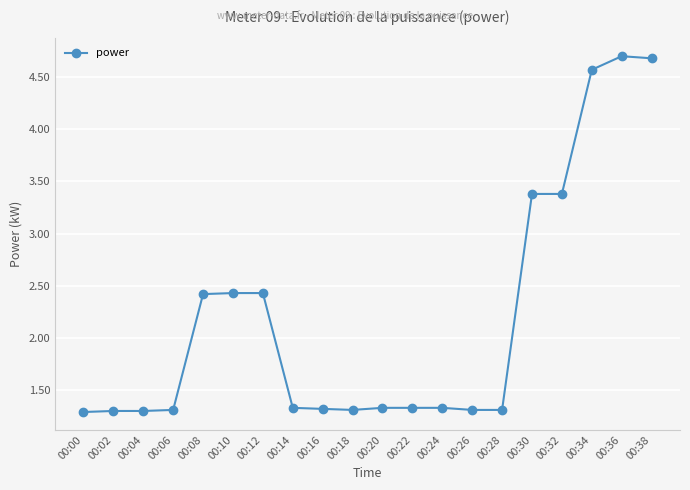

True or false: the data shows 2.4 at 00:12.

True